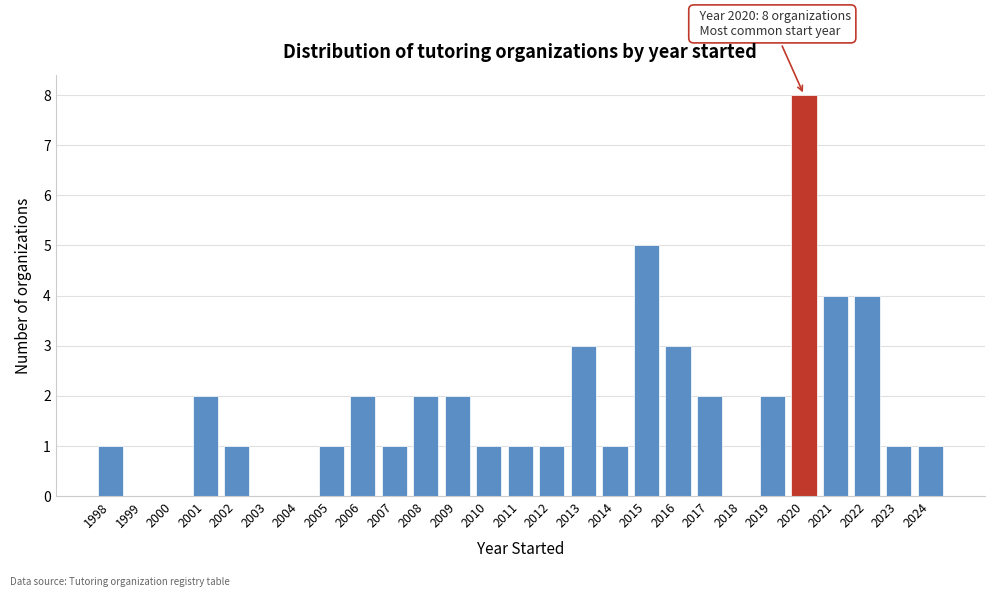

Reading right to left, transcribe all the data shown in this chart.

2024=1	2023=1	2022=4	2021=4	2020=8	2019=2	2018=0	2017=2	2016=3	2015=5	2014=1	2013=3	2012=1	2011=1	2010=1	2009=2	2008=2	2007=1	2006=2	2005=1	2004=0	2003=0	2002=1	2001=2	2000=0	1999=0	1998=1